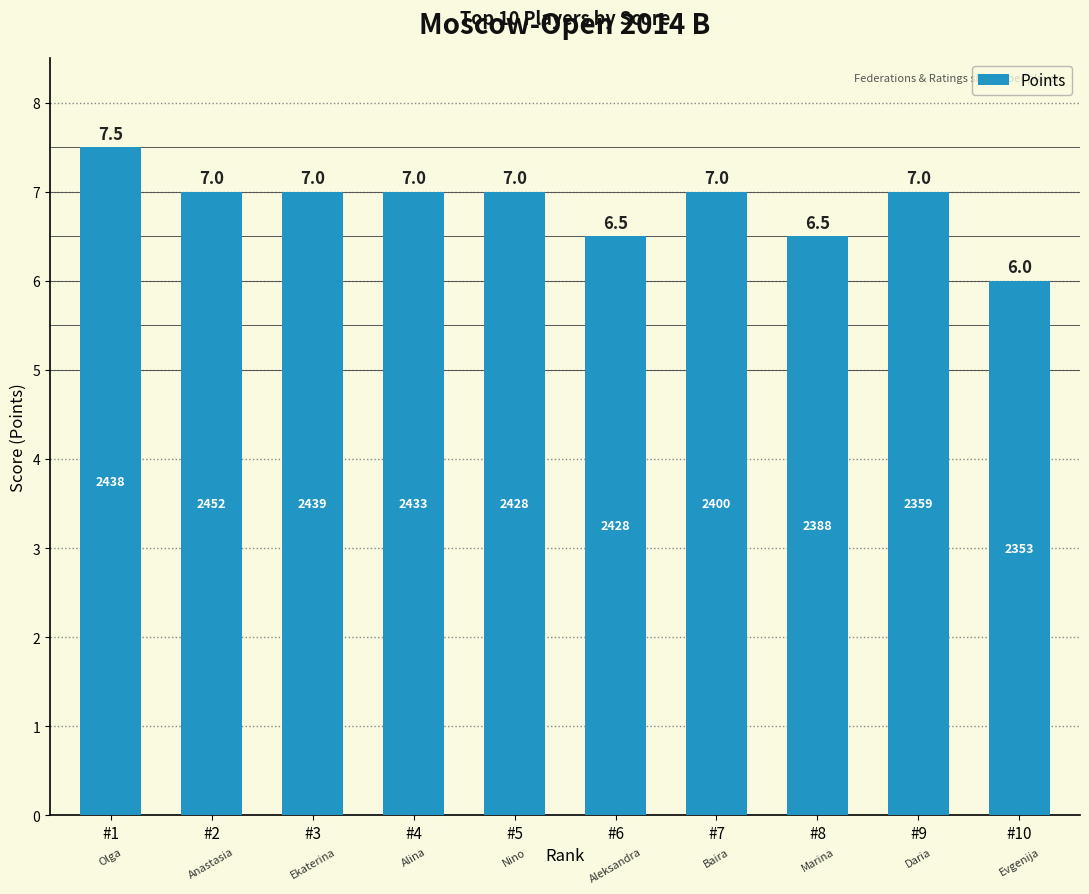

The chart shows a value of 7.0 at #4. True or false?

True